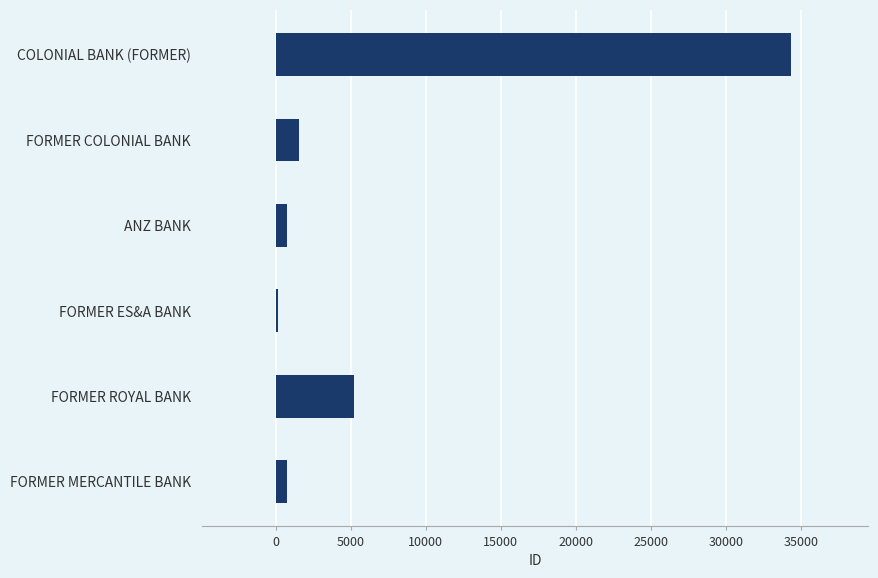

Where is the data nearest to the value 17269?

FORMER ROYAL BANK